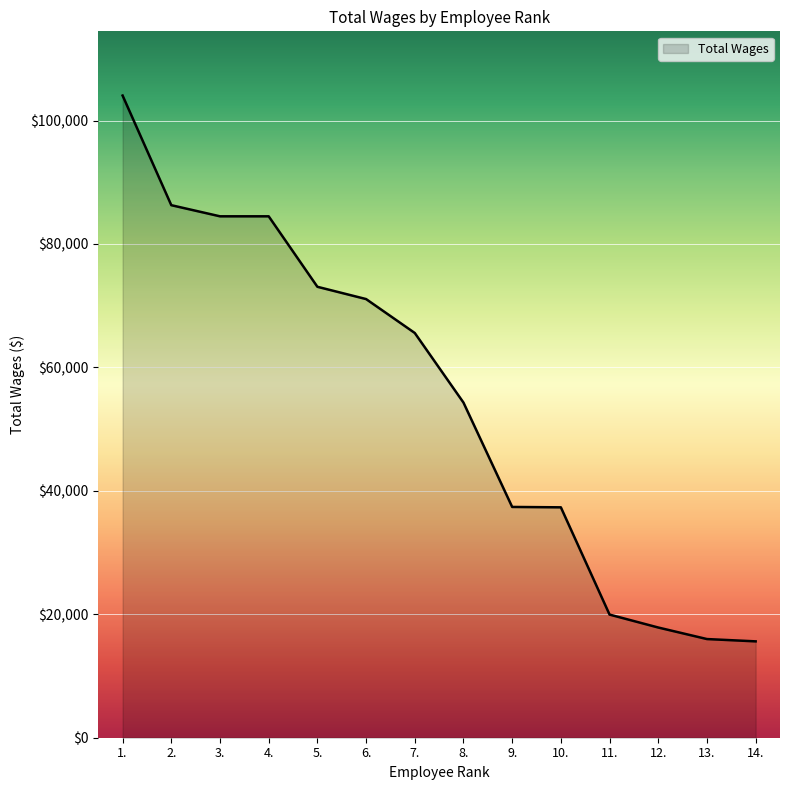

Is it true that the value at 5. is 115534?

False